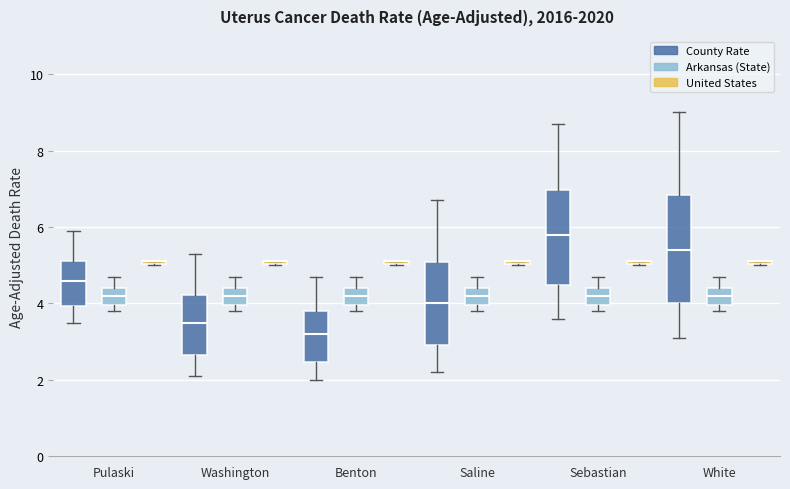

Comparing the boxes themselves (not the whiskers), which one is the tallest?

White (County Rate)